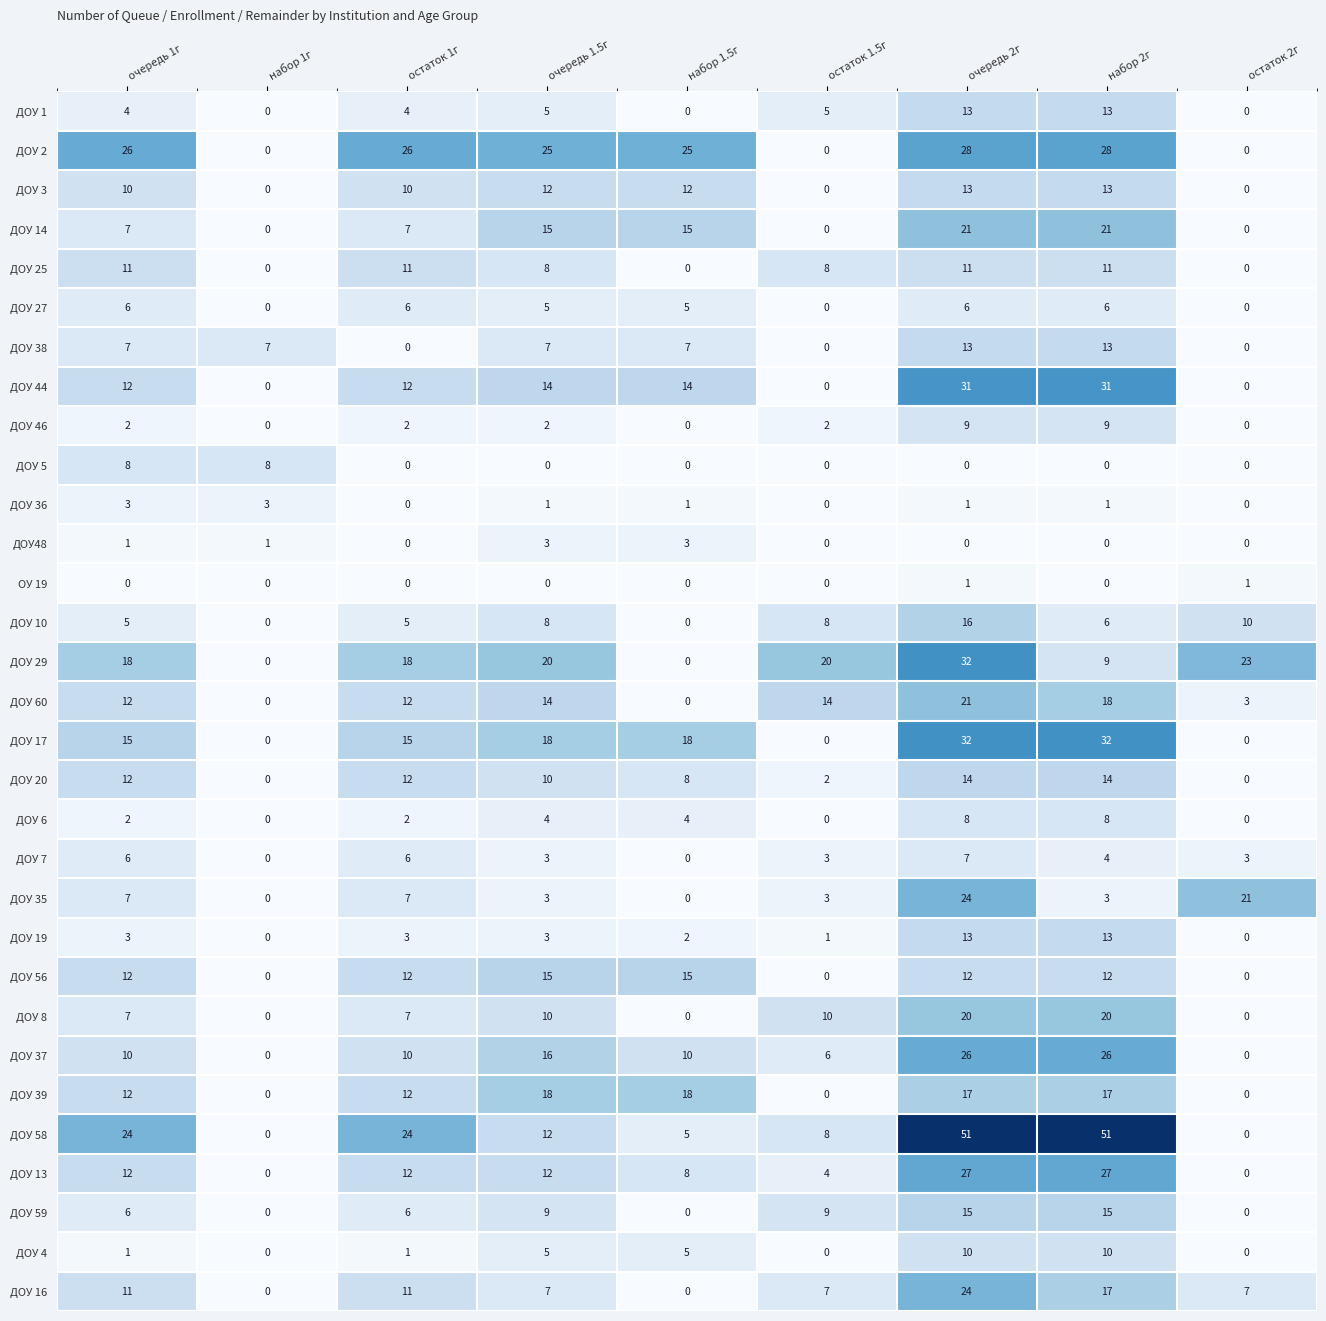

What is the spread (max minus min) of values at очередь 1.5г?

25